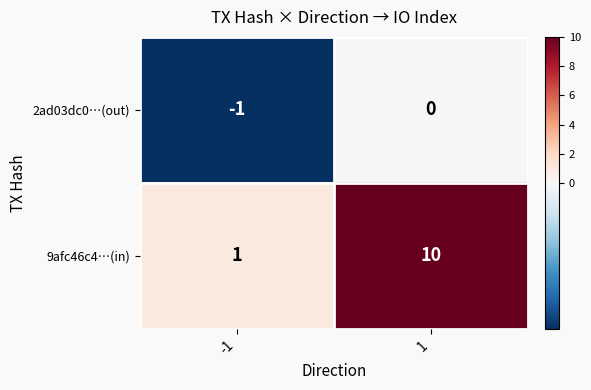

Which series has the largest total across all categories?

9afc46c4…(in)